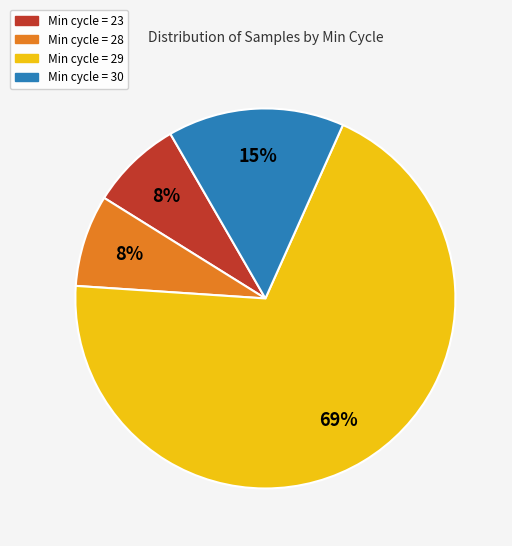

How many slices are in this pie chart?

4